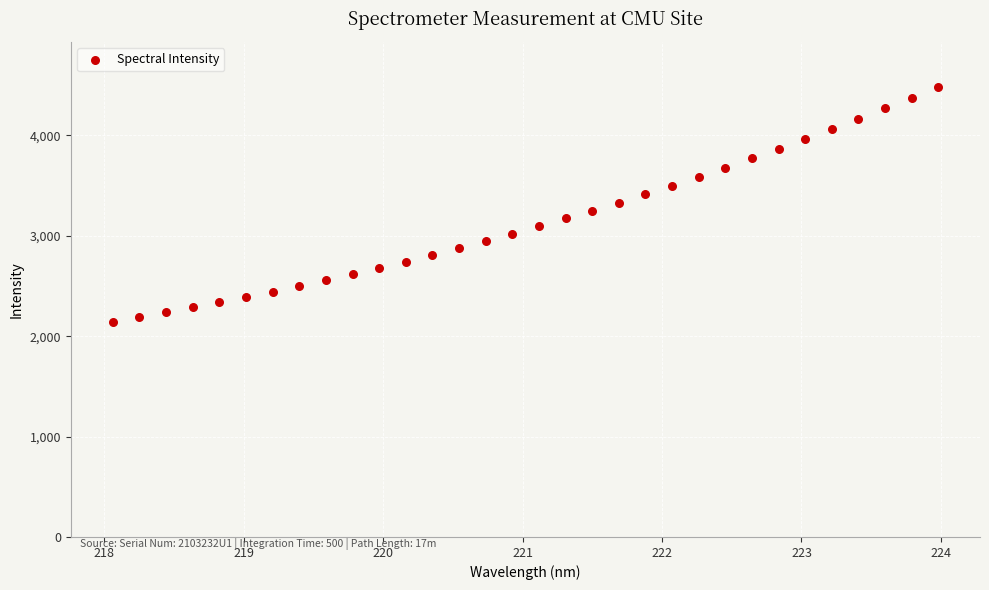

What is the range of X values (max minus min)?

5.9